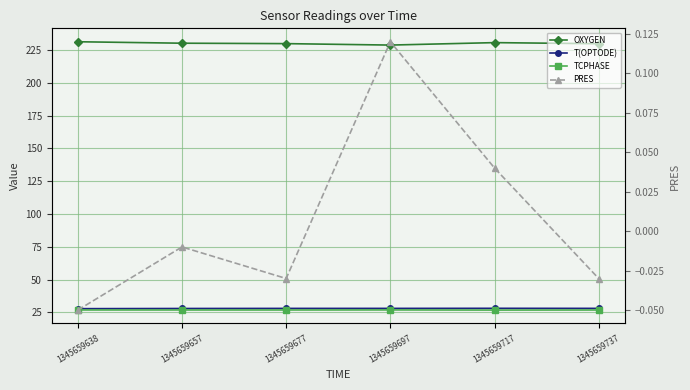

True or false: TCPHASE has a value of 15.4 at 1345659717.

False